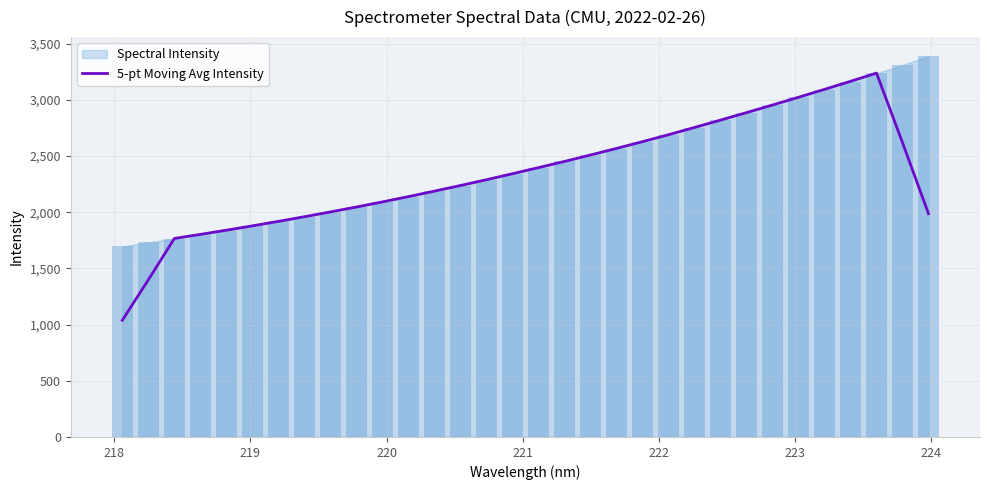

Are the bars horizontal?

No